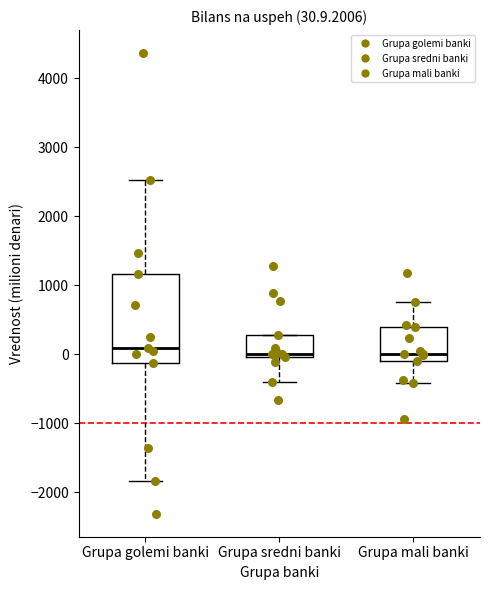

Which box is the tallest, from its lower edge to its upper edge?

Grupa golemi banki